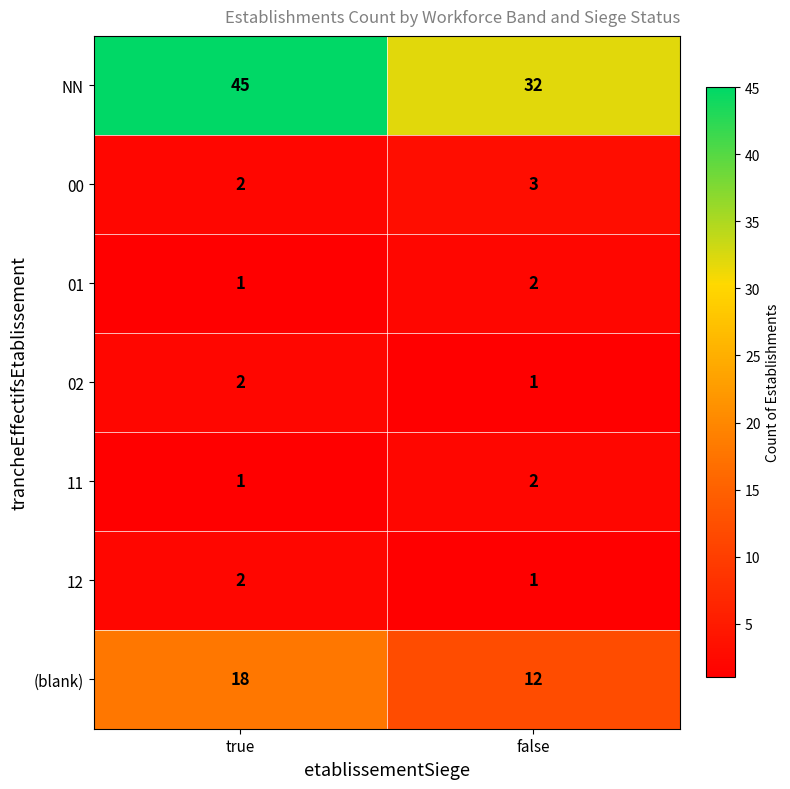

List the labels in order of 01 value, largest first.

false, true